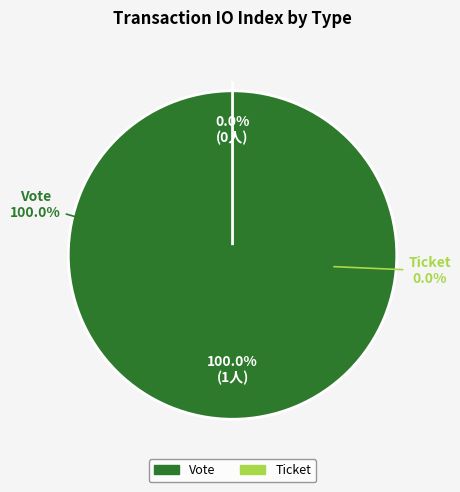

To the nearest percent, what is the combined percentage of Ticket and Vote?

100%